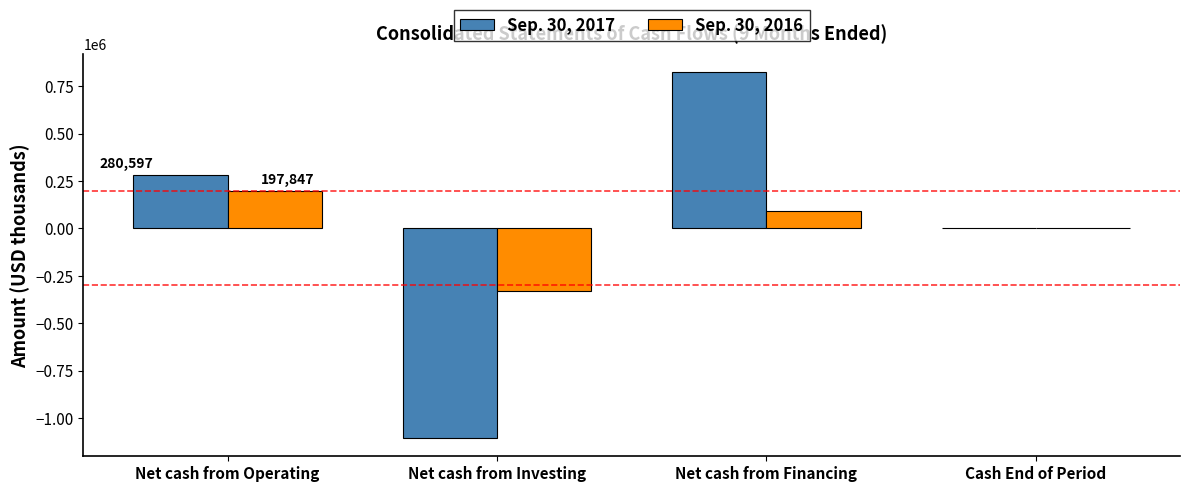

What is the sum of the Sep. 30, 2016 values at Net cash from Investing and Net cash from Financing?

-237530